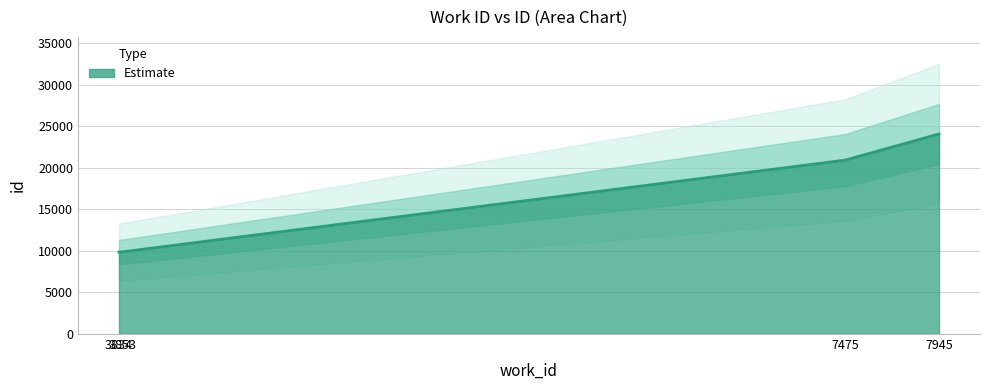

Reading left to right, extract all data points from this chart.

3834=9866	3853=9899	7475=20937	7945=24087